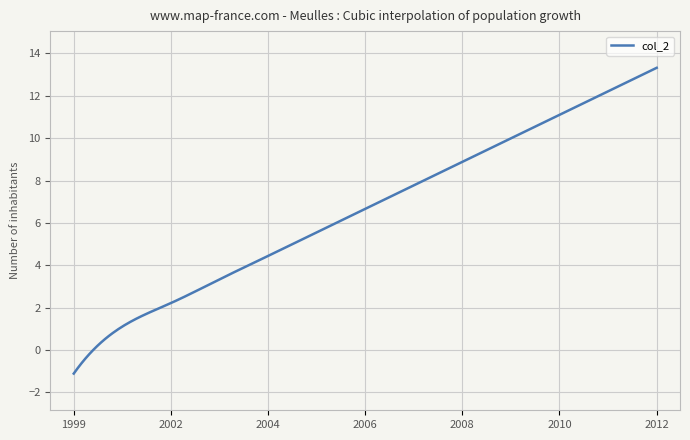

What is the minimum value shown in the chart?

-1.1